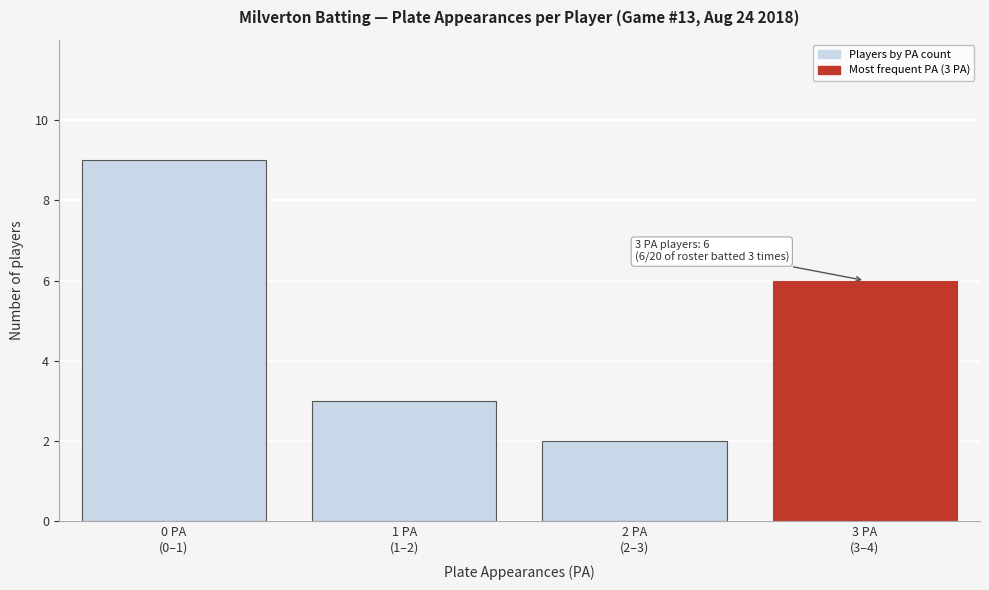

Reading left to right, extract all data points from this chart.

9	3	2	6